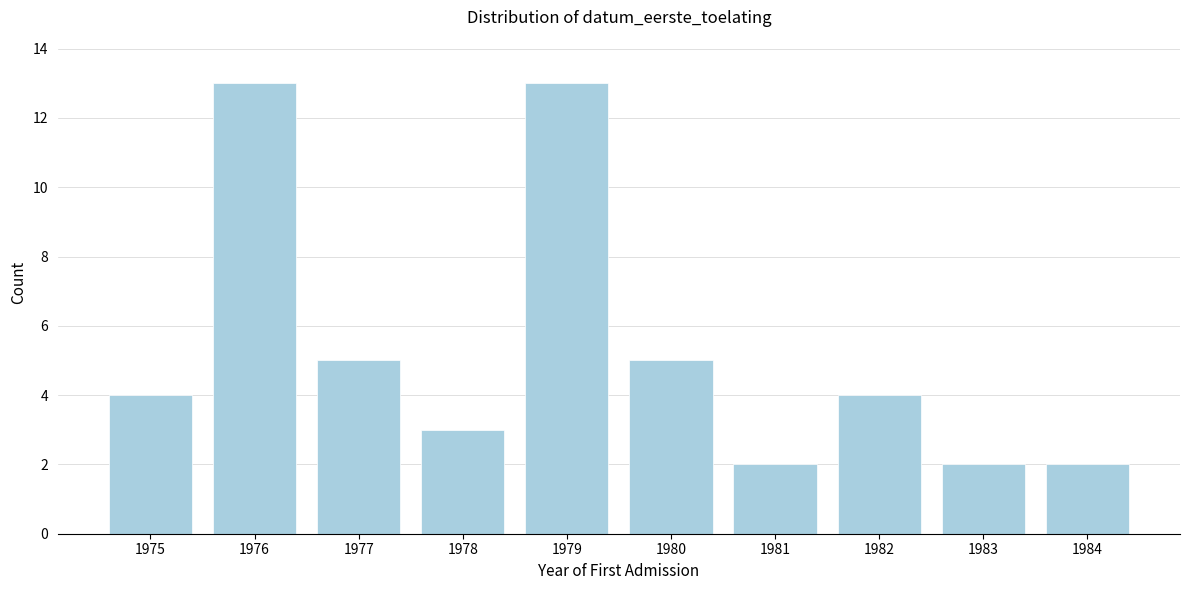

Reading left to right, what are all the values shown in this chart?

1975=4	1976=13	1977=5	1978=3	1979=13	1980=5	1981=2	1982=4	1983=2	1984=2